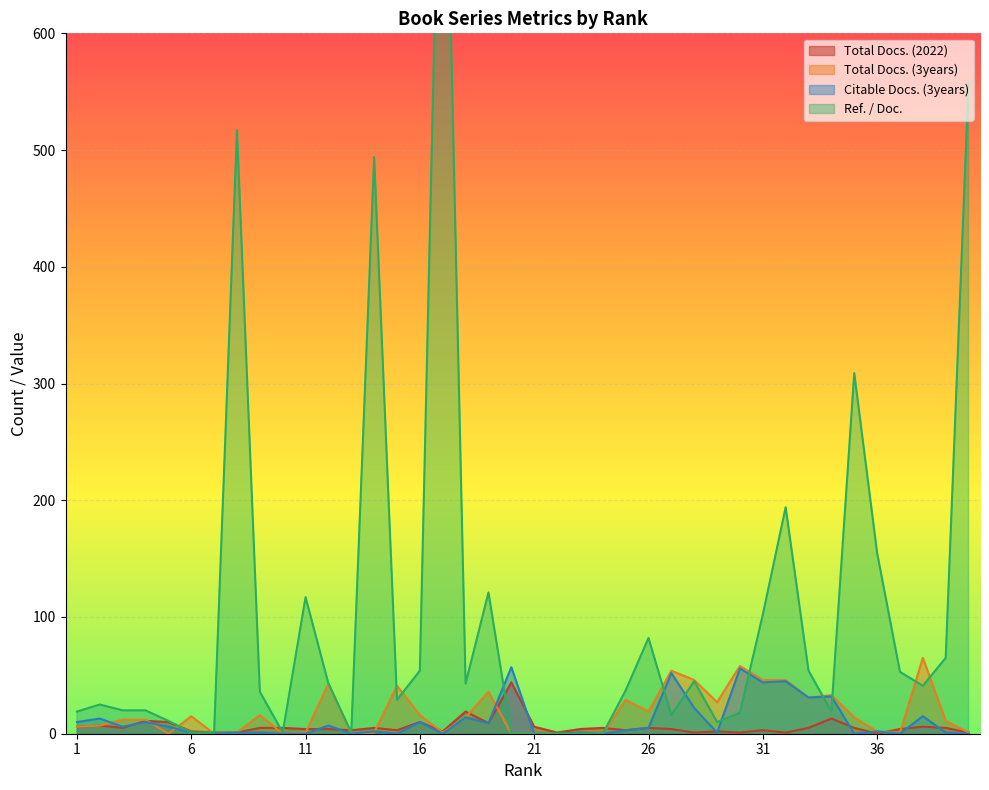

Between 16 and 29, which series saw the biggest shift?

Ref. / Doc.